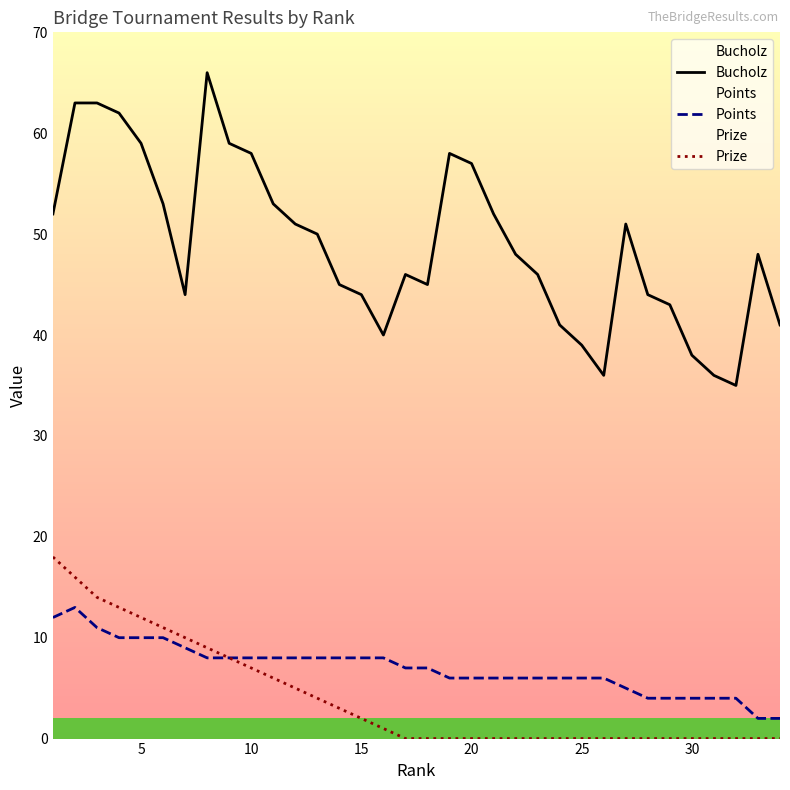

Is this an area chart (filled region under the line)?

No